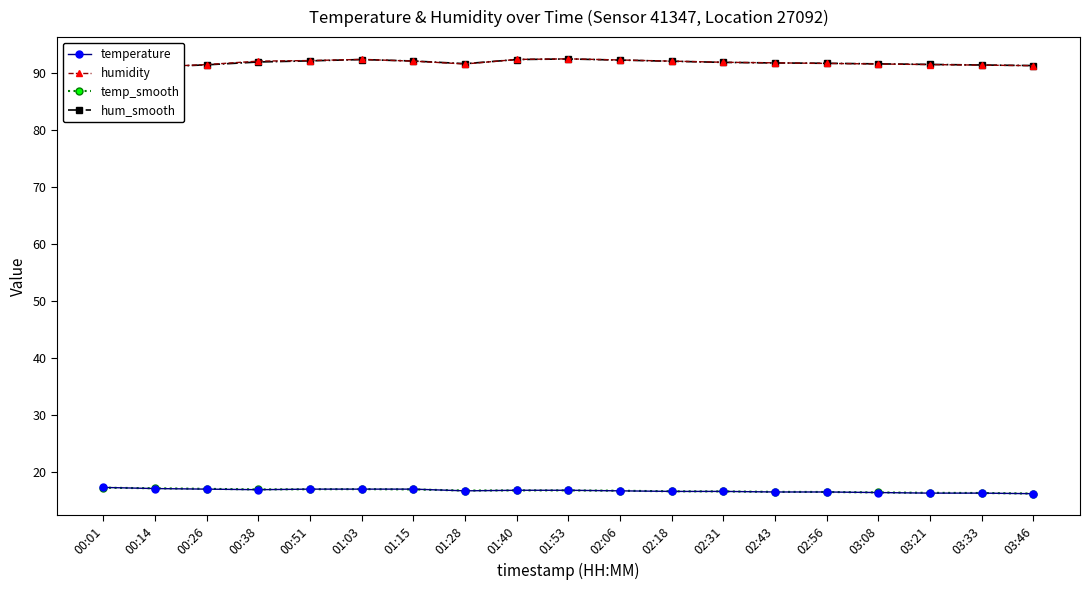

What is the value of the humidity point at the 16th from the left?

91.6